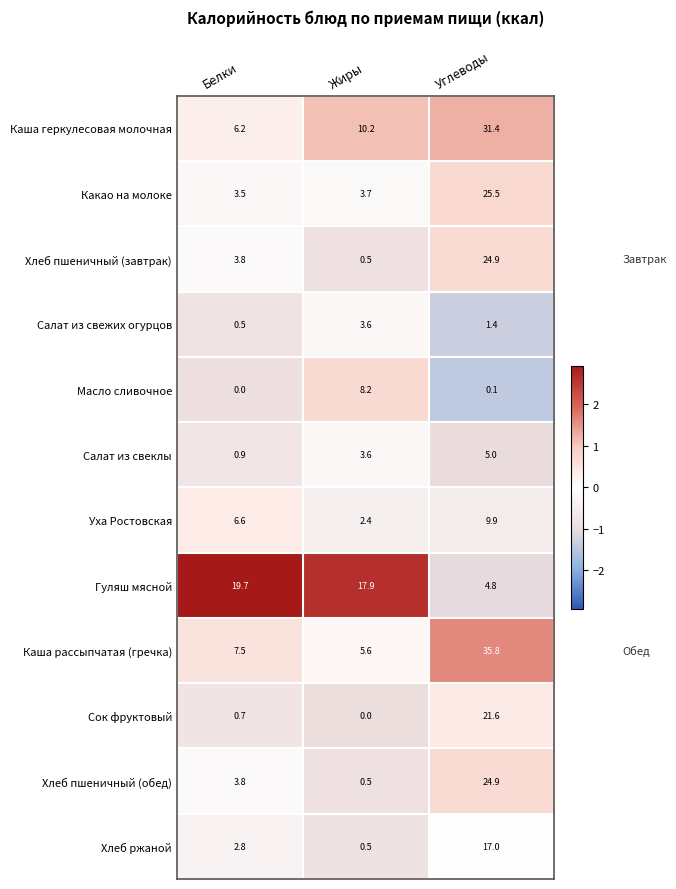

Which series has the largest range (max minus min)?

Каша рассыпчатая (гречка)